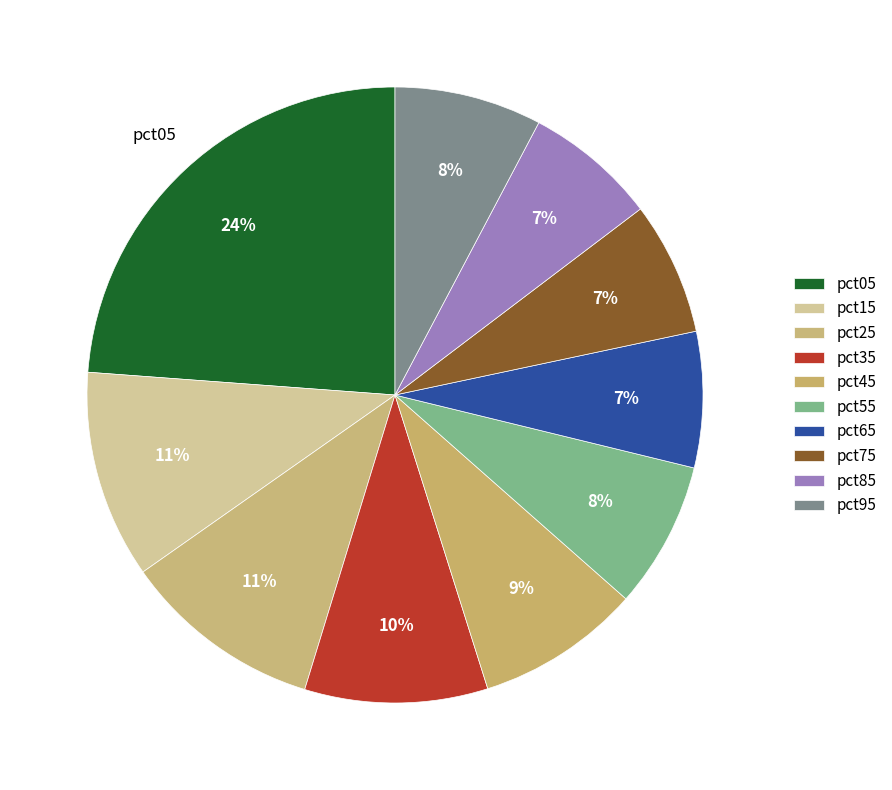

How many slices are in this pie chart?

10